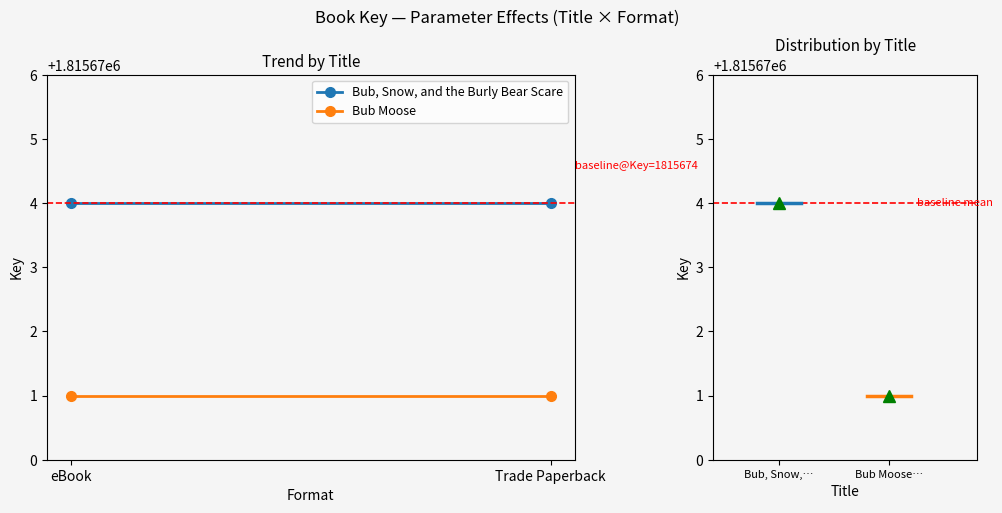

The Bub, Snow, and the Burly Bear Scare series shows 1815674 at Trade Paperback. True or false?

True